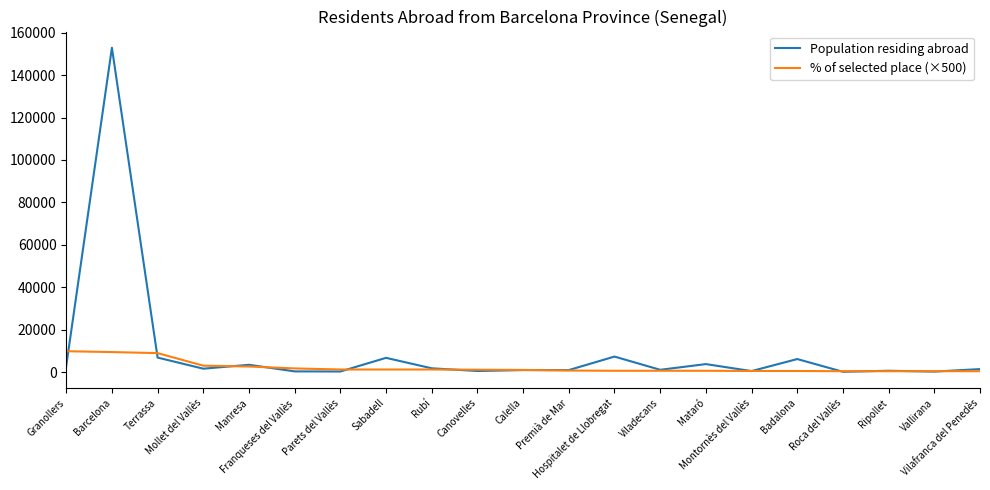

Which series has the largest total across all categories?

Population residing abroad